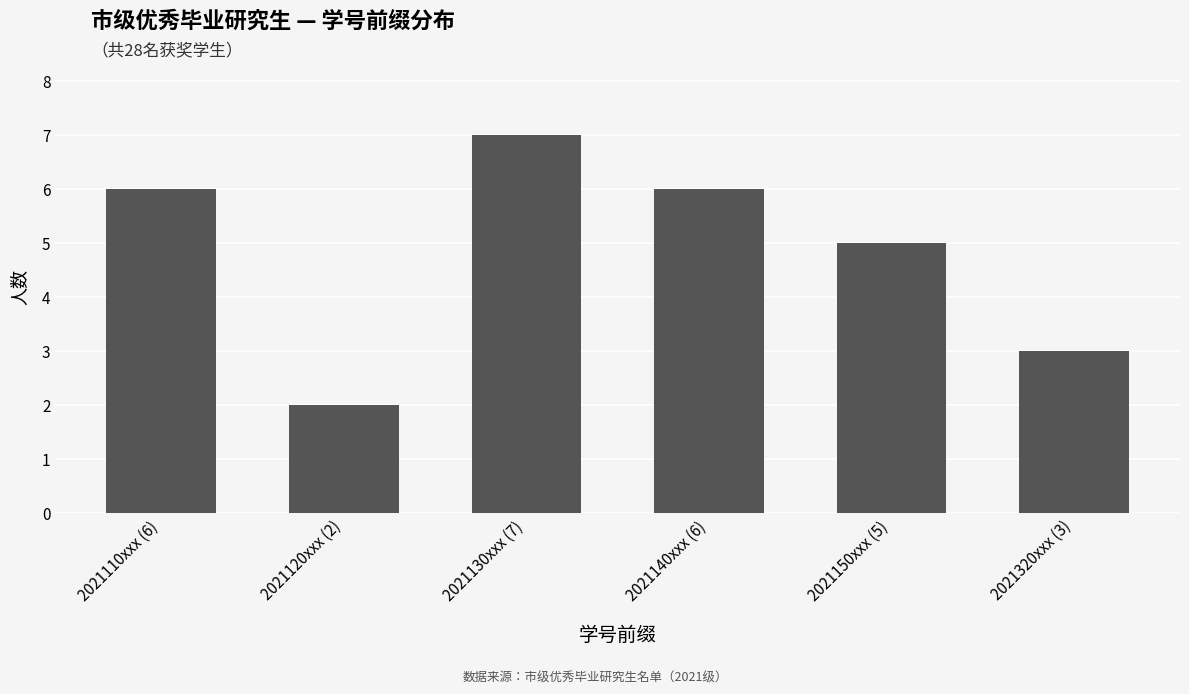

What is the label of the 1st bar from the left?

2021110xxx (6)